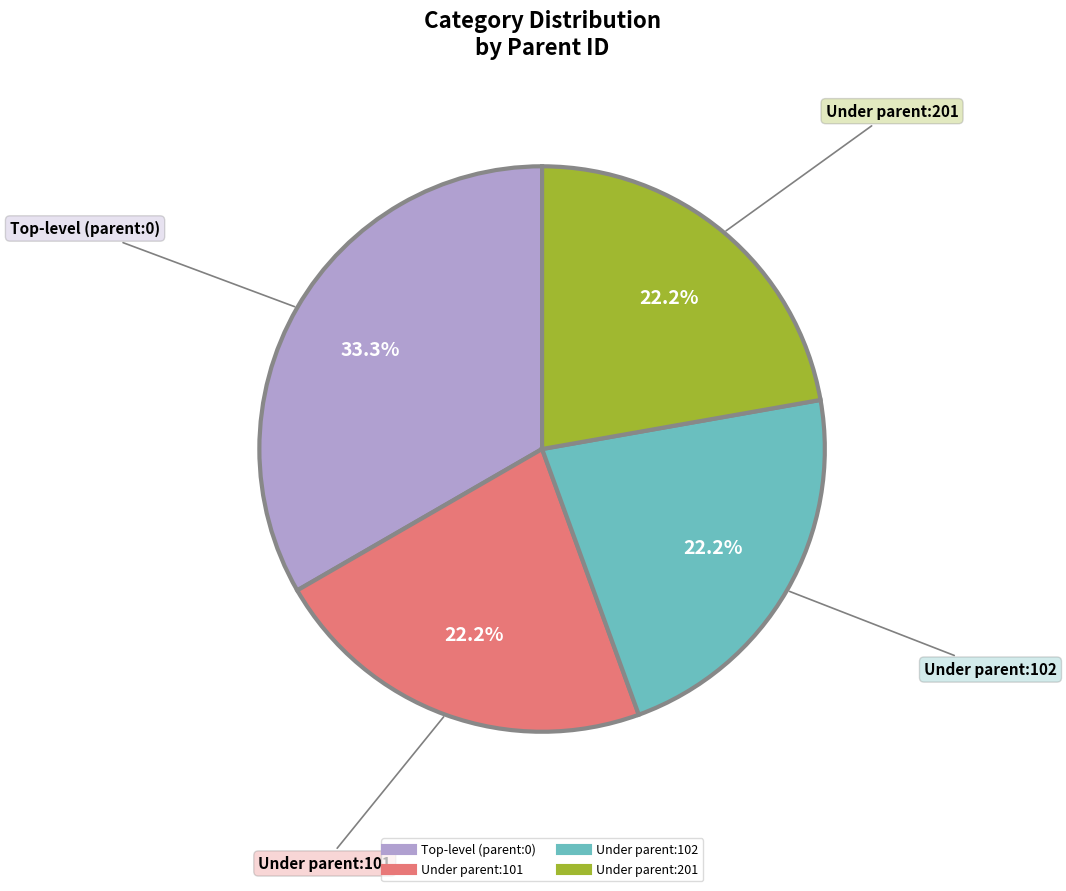

Is there a majority slice in this chart?

No